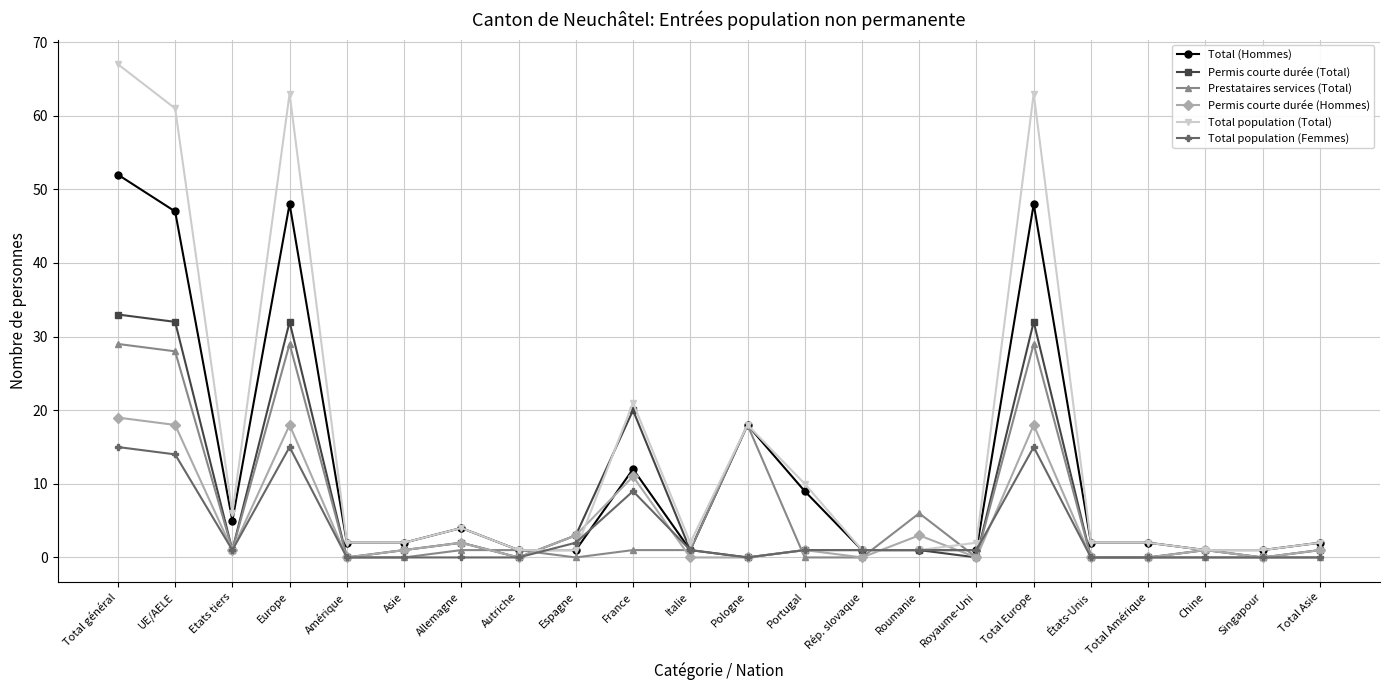

What is the sum of the Permis courte durée (Total) values at Pologne and Roumanie?

1